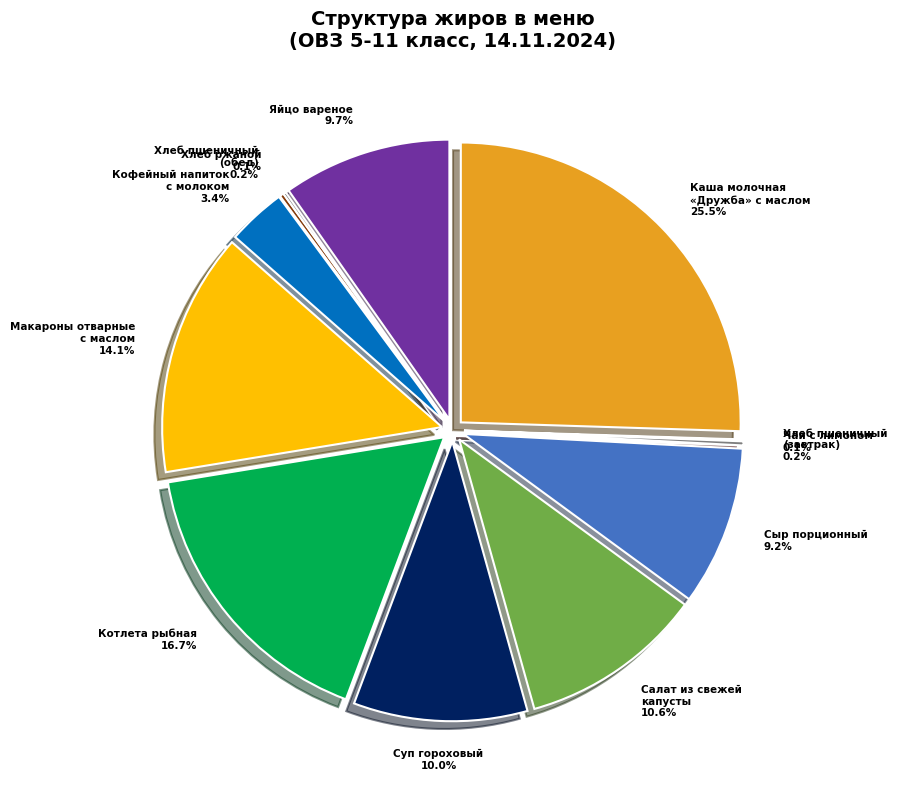

True or false: Чай с лимоном accounts for 1% of the total.

False